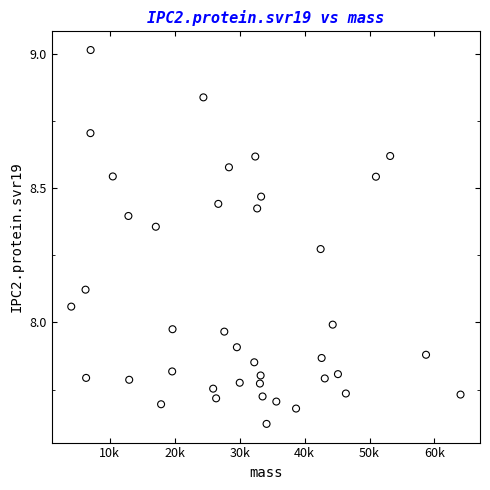

What is the range of Y values (max minus min)?

1.4